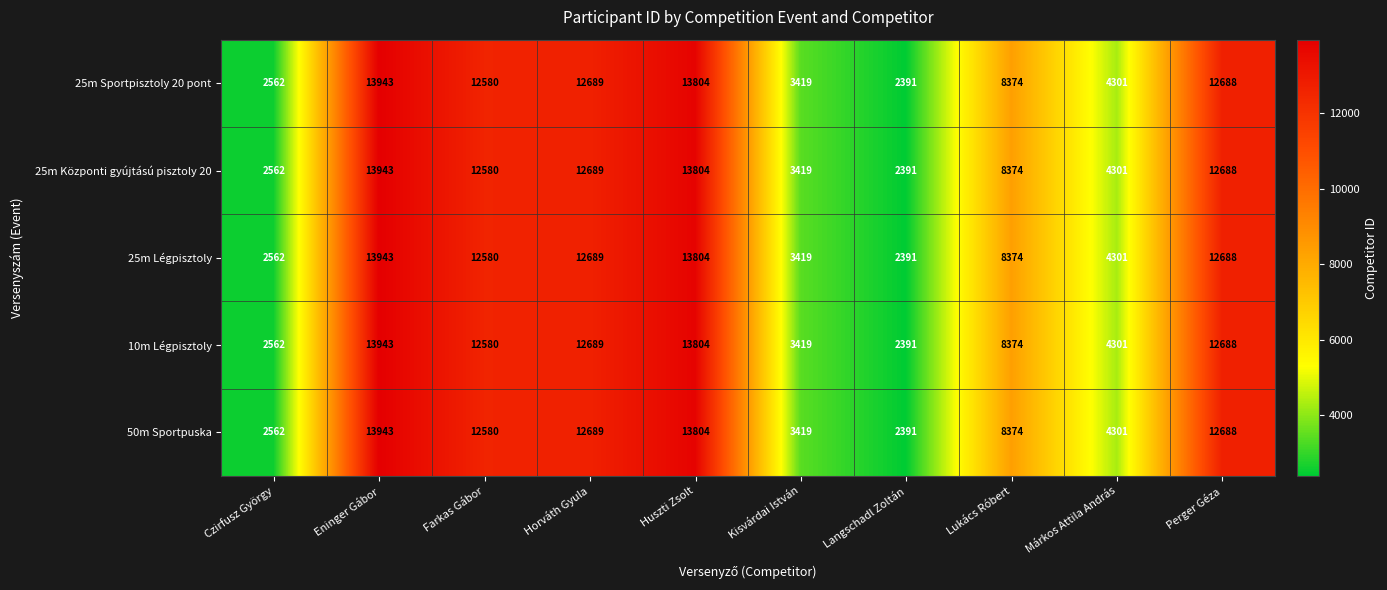

What is the total value across all series at Perger Géza?

63440